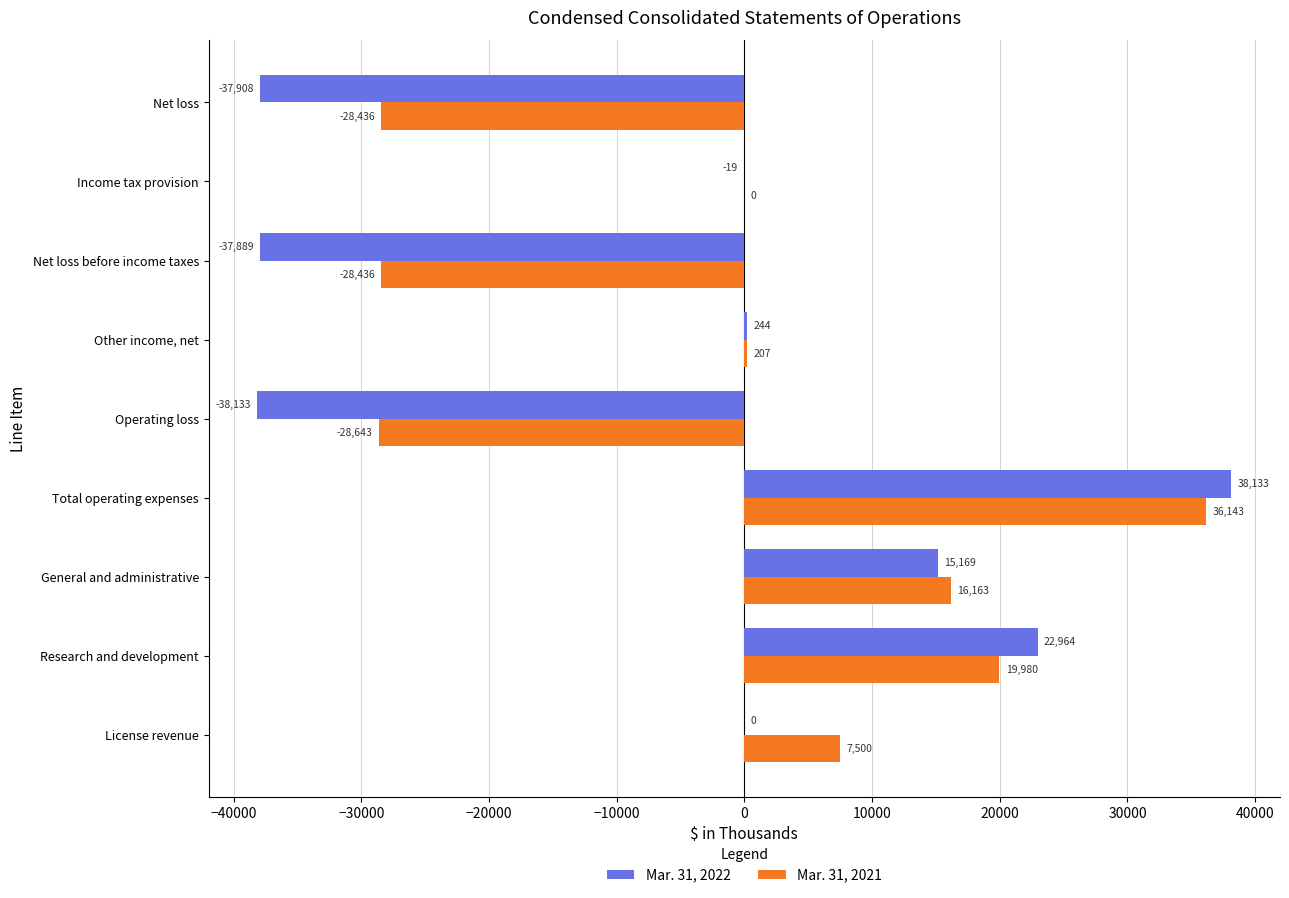

Is it true that Mar. 31, 2022 equals -37889 at Net loss before income taxes?

True